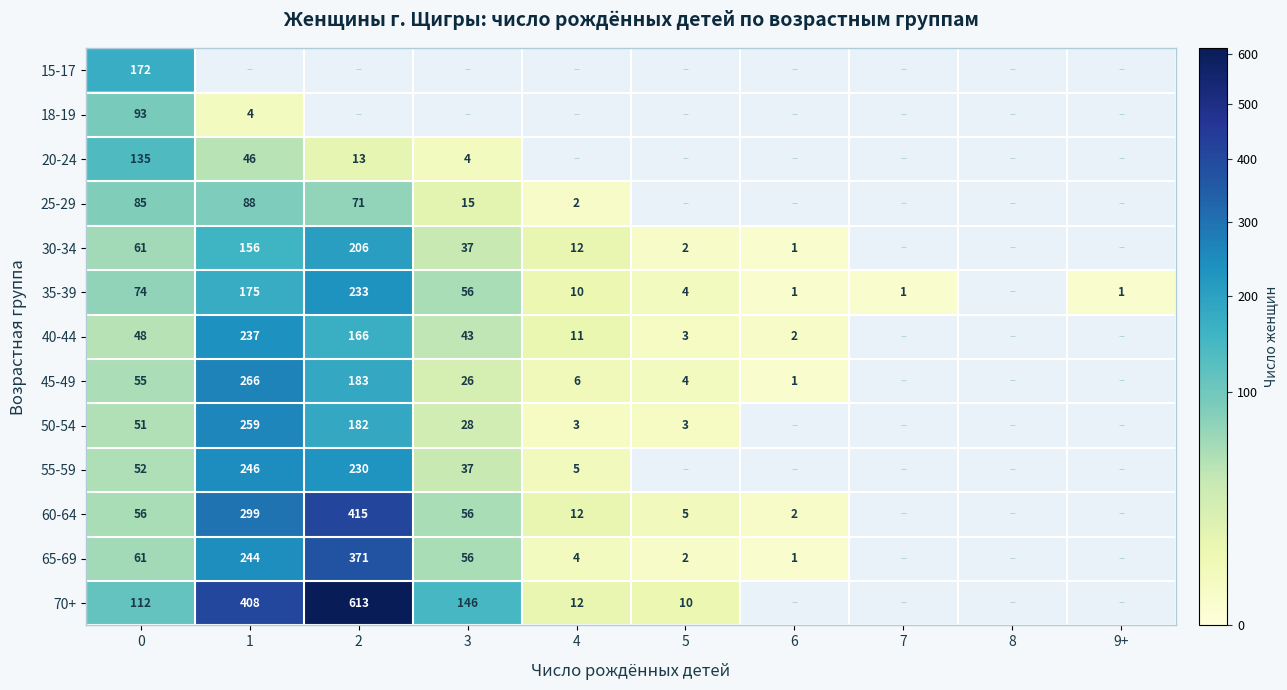

Is it true that 55-59 equals 65 at 3?

False